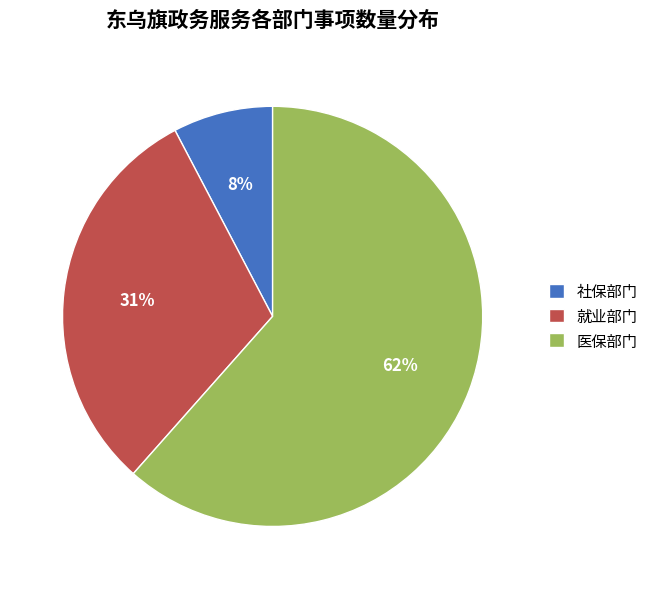

What percentage is the 社保部门 slice, to the nearest percent?

8%